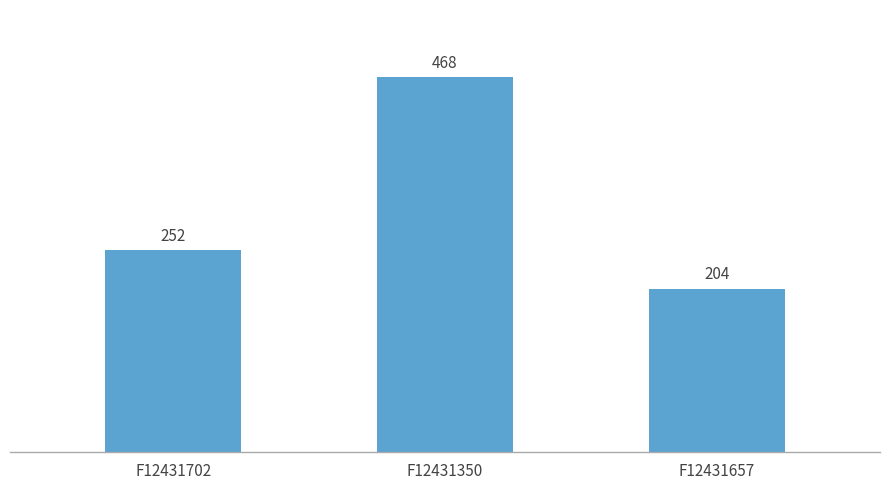

At which category does the chart reach its minimum across all series?

F12431657